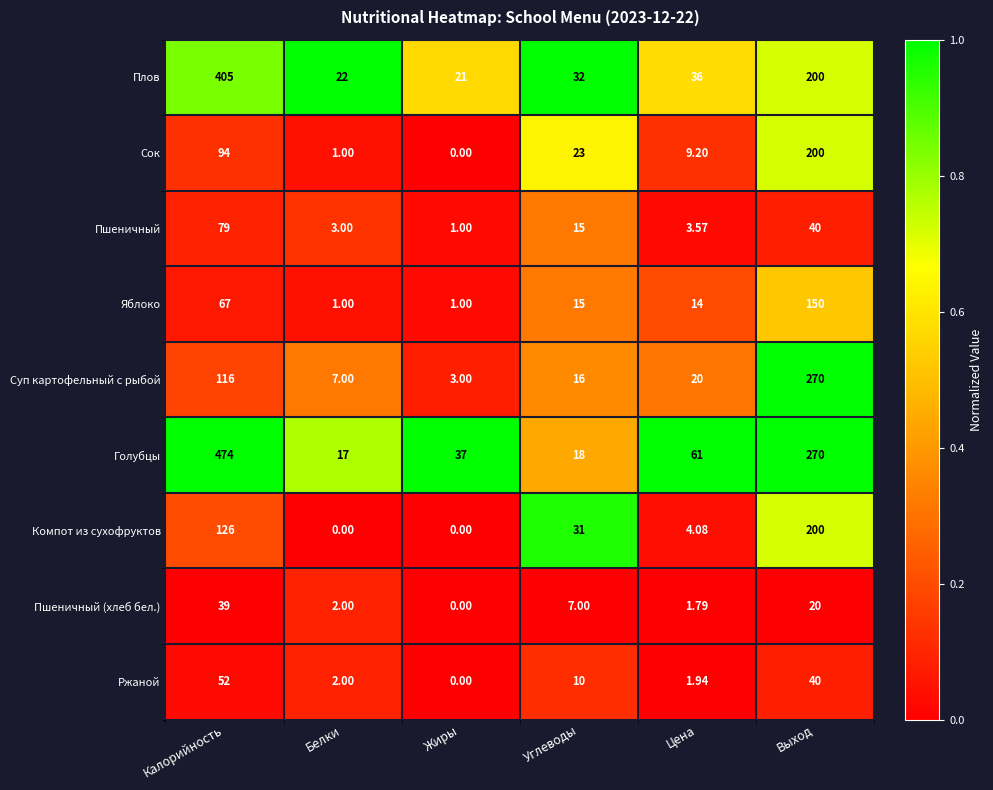

List the labels in order of Сок value, largest first.

Выход, Калорийность, Углеводы, Цена, Белки, Жиры